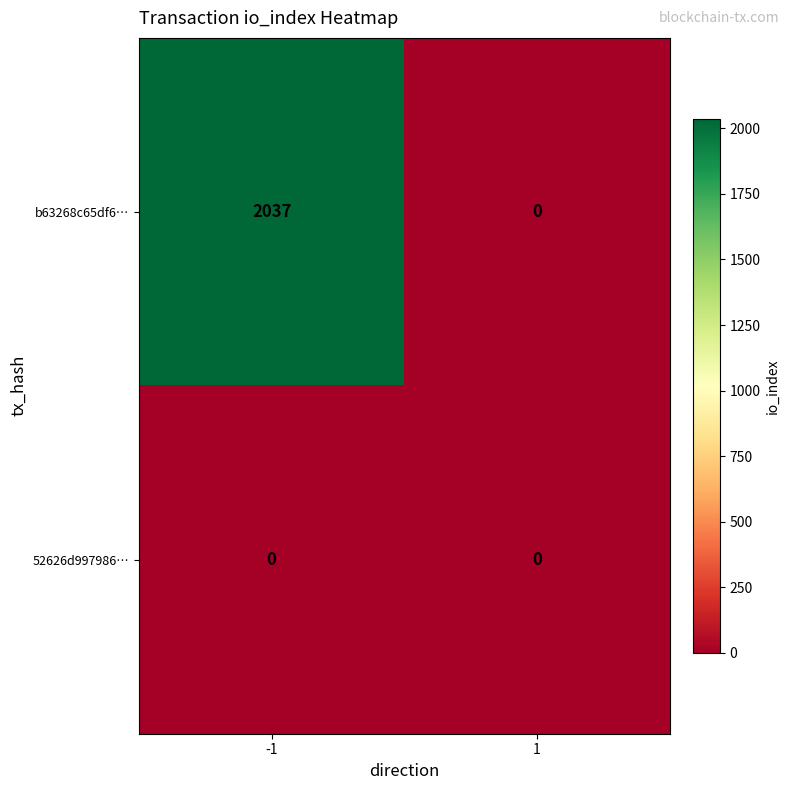

Rank the series by their maximum value, from highest to lowest.

b63268c65df6…, 52626d997986…